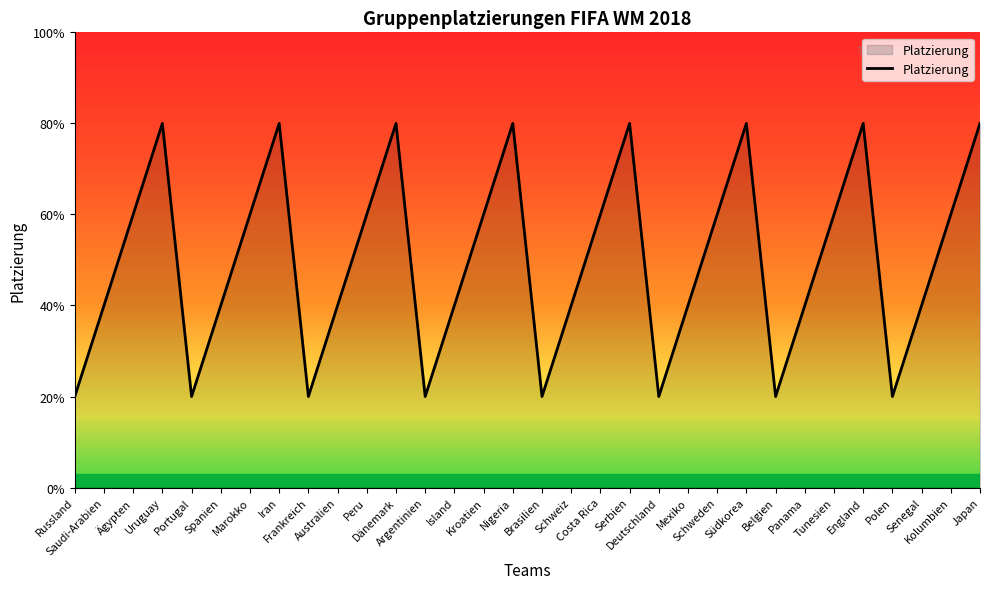

List the labels in order of value, smallest first.

Russland, Portugal, Frankreich, Argentinien, Brasilien, Deutschland, Belgien, Polen, Saudi-Arabien, Spanien, Australien, Island, Schweiz, Mexiko, Panama, Senegal, Ägypten, Marokko, Peru, Kroatien, Costa Rica, Schweden, Tunesien, Kolumbien, Uruguay, Iran, Dänemark, Nigeria, Serbien, Südkorea, England, Japan